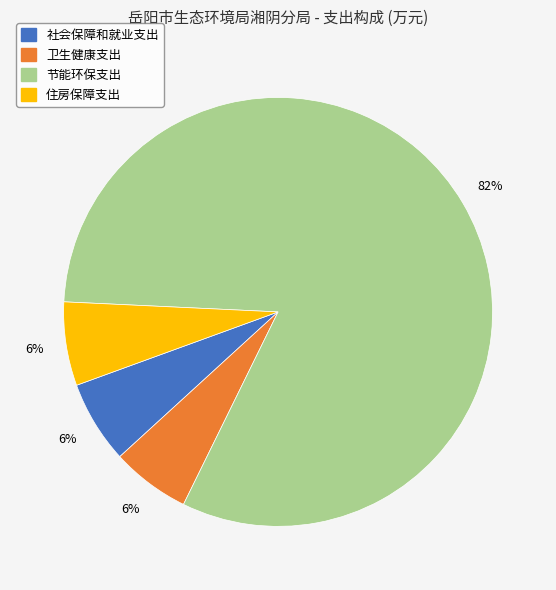

How many segments does this pie chart have?

4